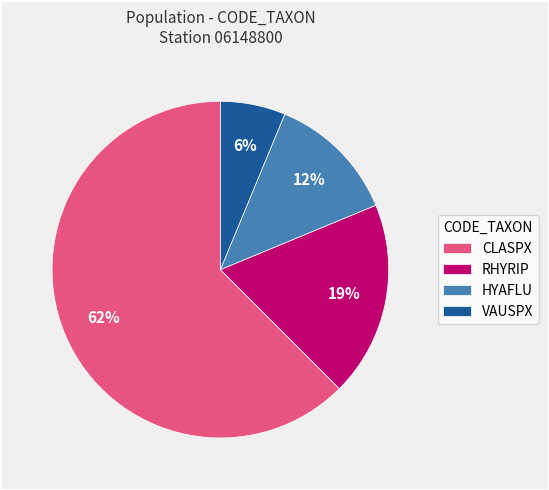

Is the sum of RHYRIP and VAUSPX greater than half?

No